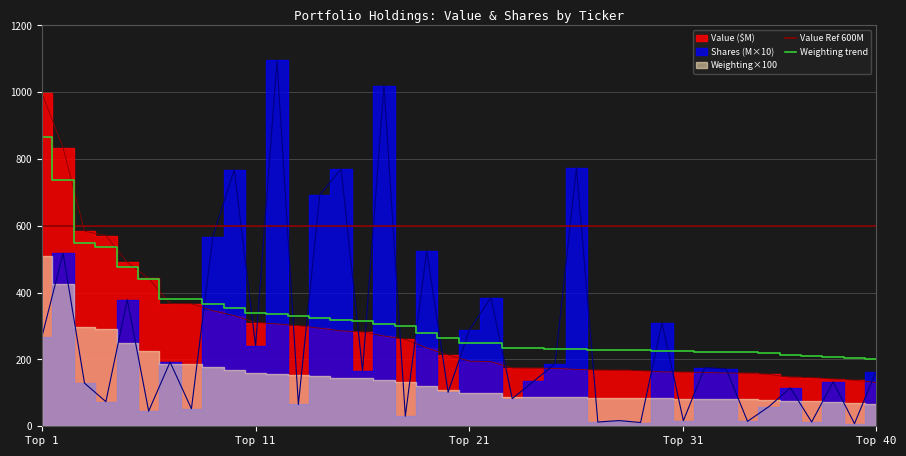

Is it true that Weighting trend equals 224.1 at Top 31?

True